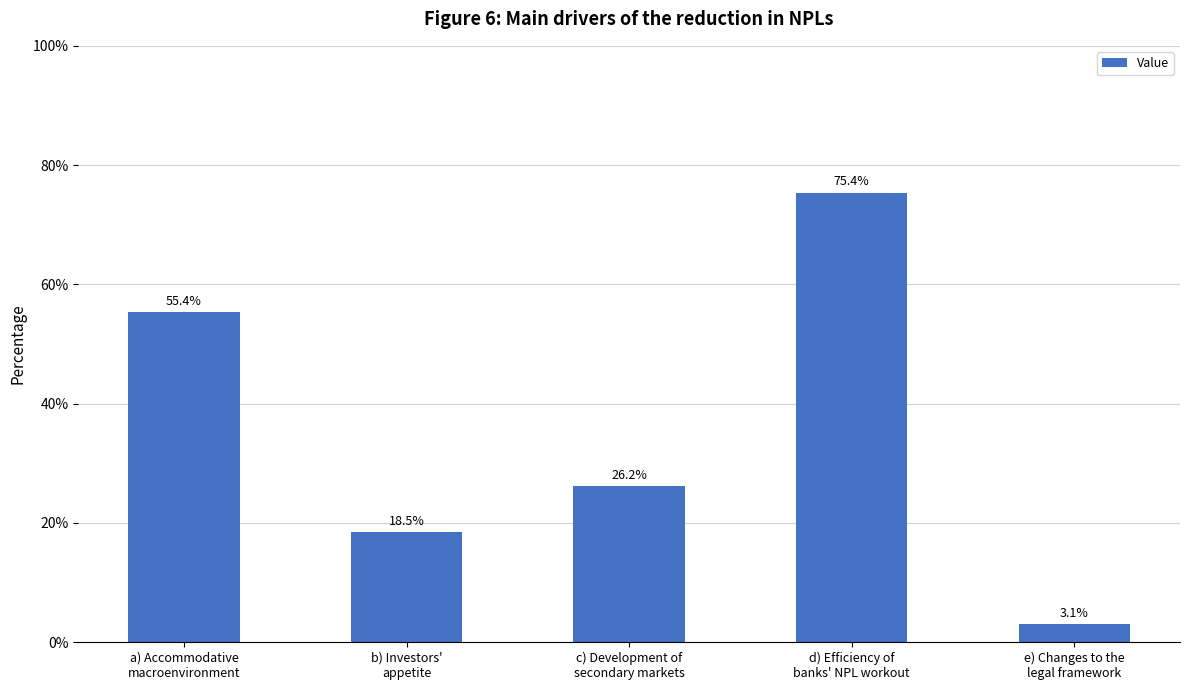

At which label is the value closest to 0?

e) Changes to the
legal framework